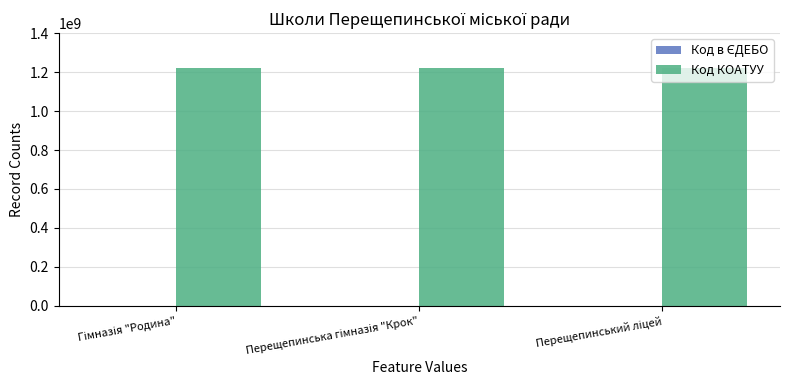

What is the maximum value shown in the chart?

1223210500